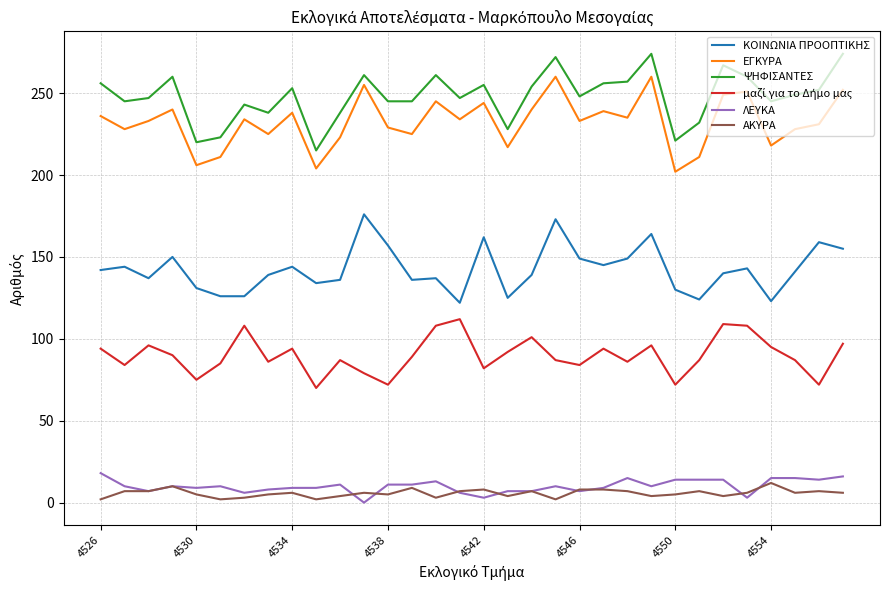

True or false: ΑΚΥΡΑ and ΨΗΦΙΣΑΝΤΕΣ cross at least once.

False